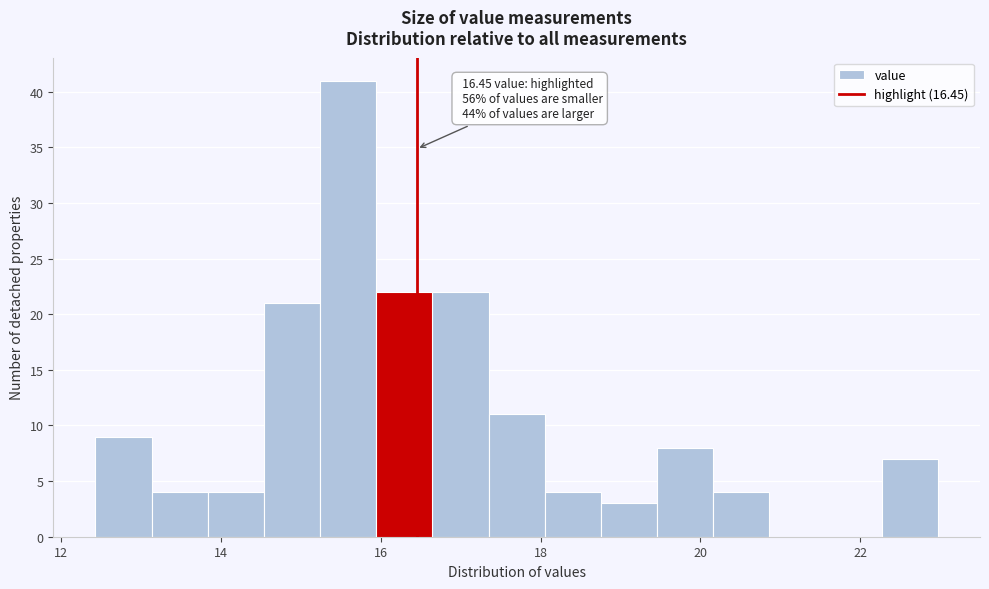

Read against the x-axis, roughly where is the centre of the tallest bar?

15.6